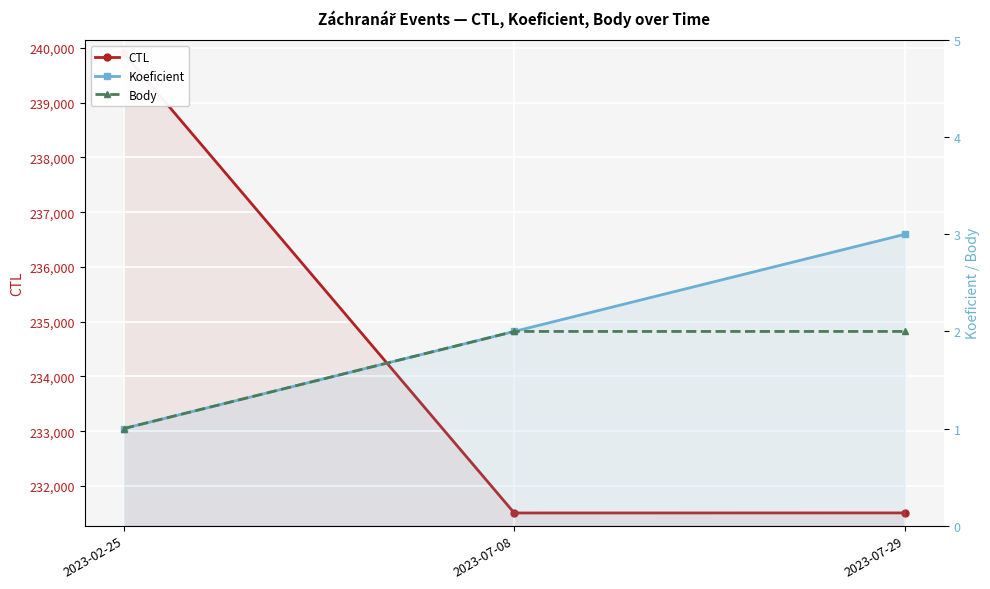

At how many categories does at least one series exceed 34527?

3